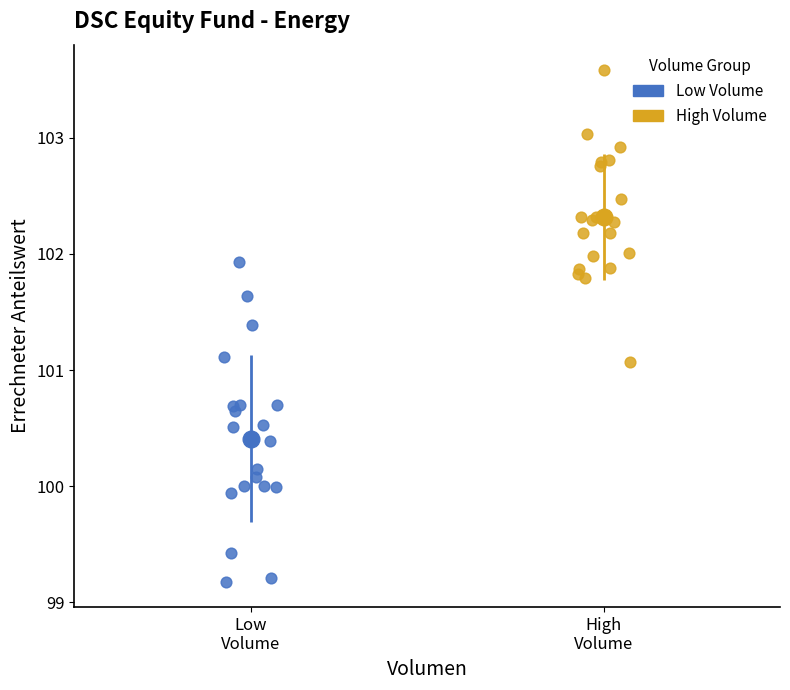

Which series has the widest spread of Y values?

Low Volume